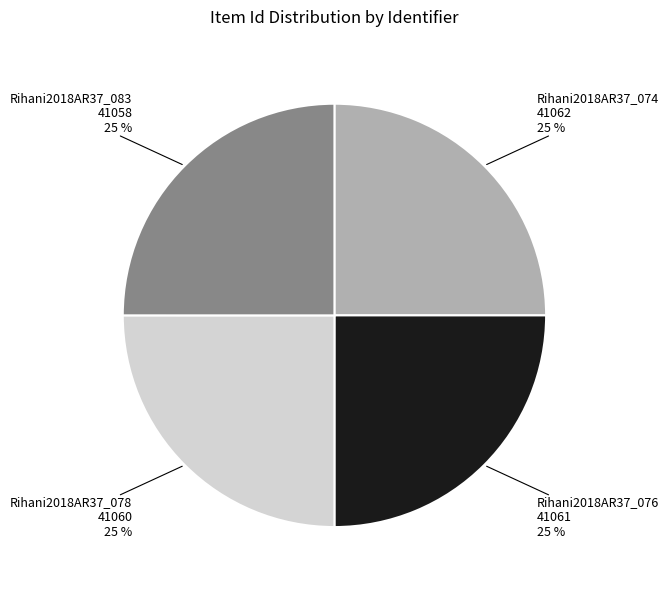

How many segments does this pie chart have?

4